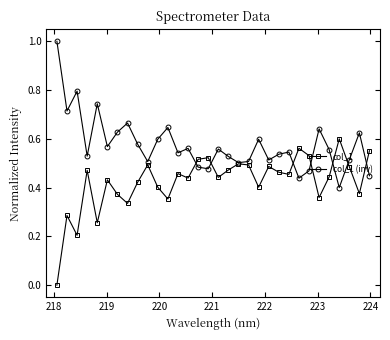

Which series has the largest total across all categories?

col_1 (inv)